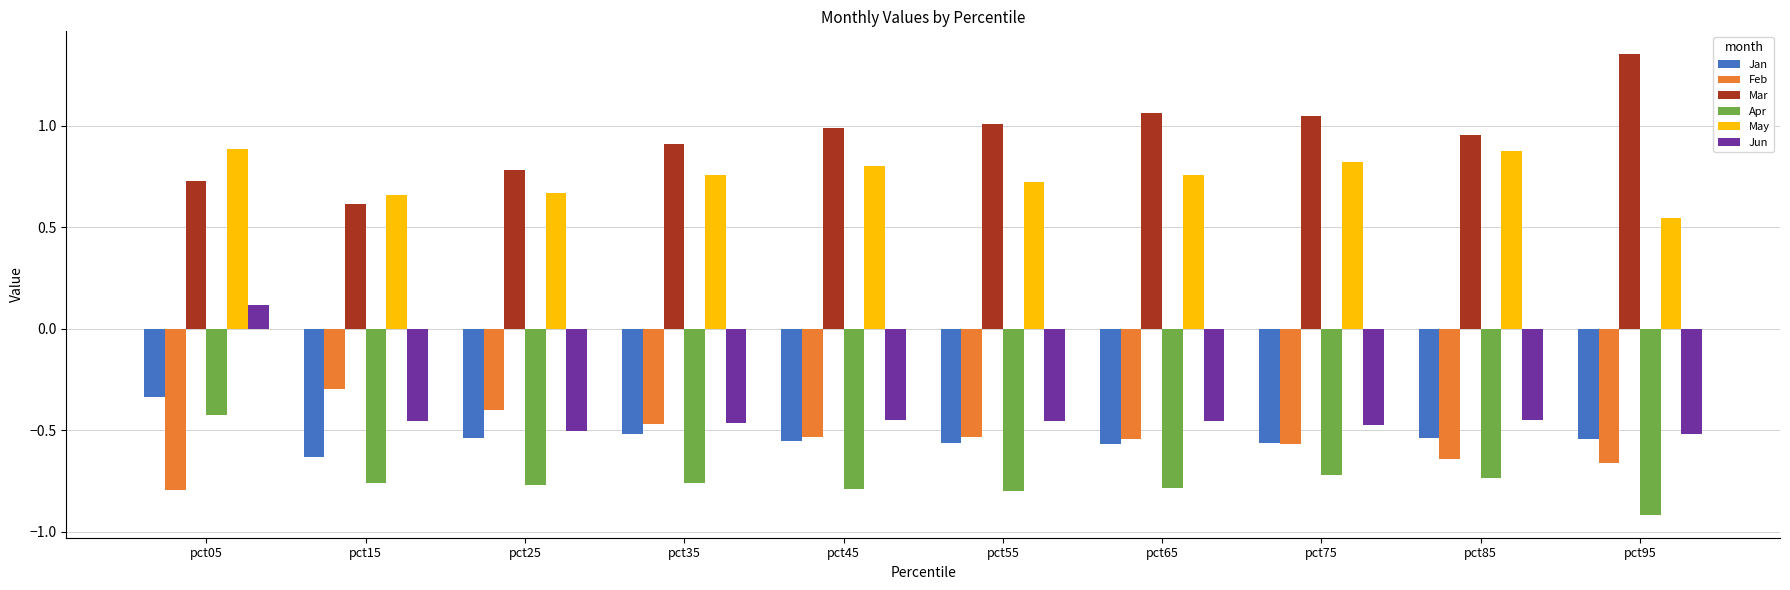

Rank the series by their maximum value, from highest to lowest.

Mar, May, Jun, Feb, Jan, Apr